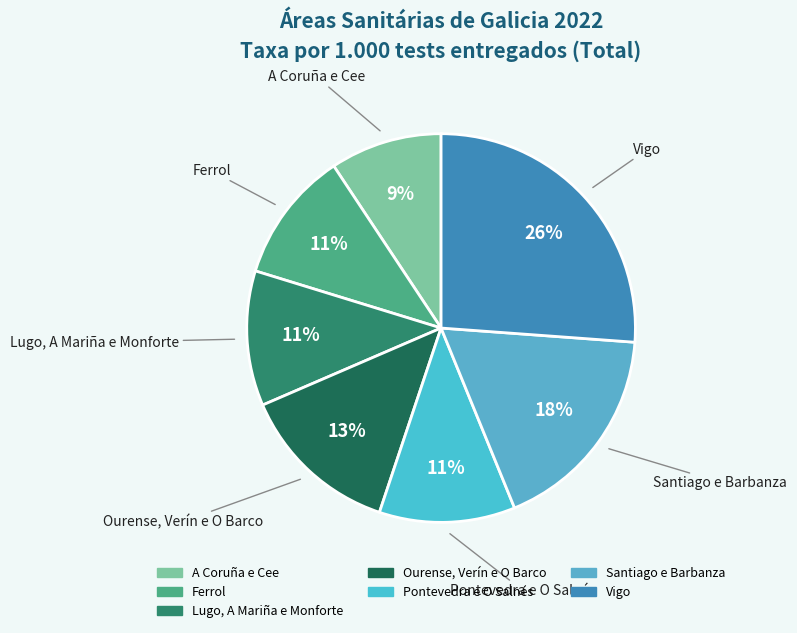

How many segments does this pie chart have?

7